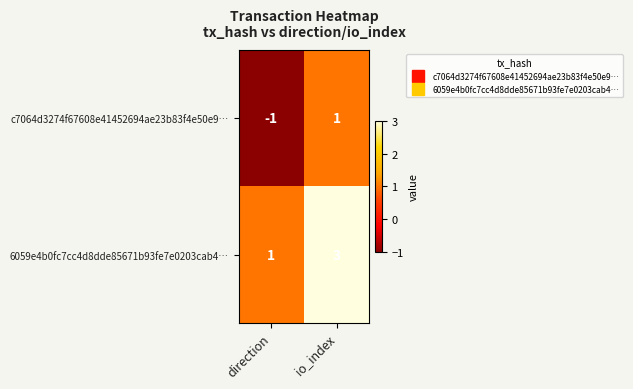

How many series are shown in this chart?

2